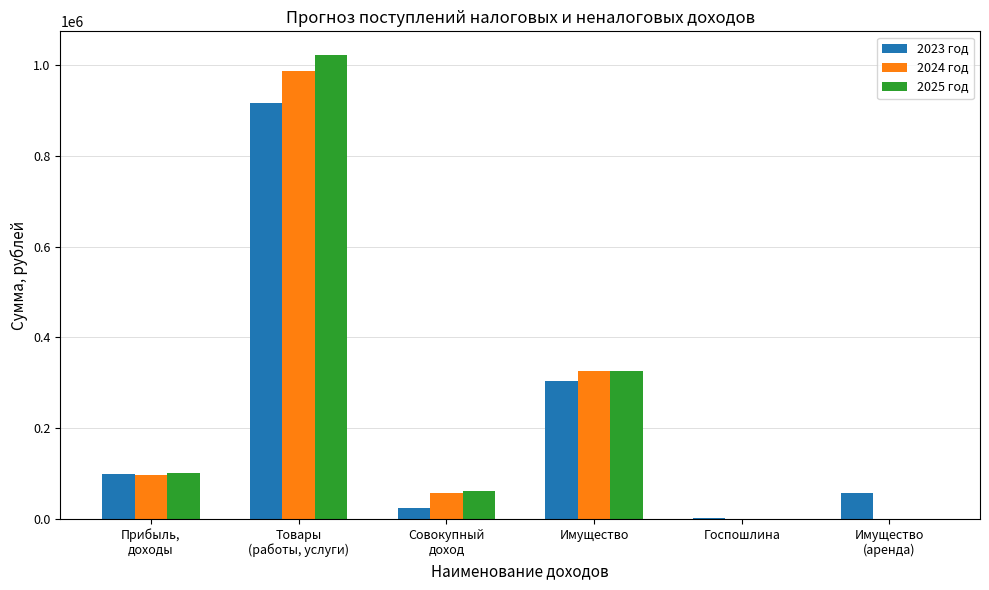

The value of 2024 год at Госпошлина is 0.0. True or false?

True